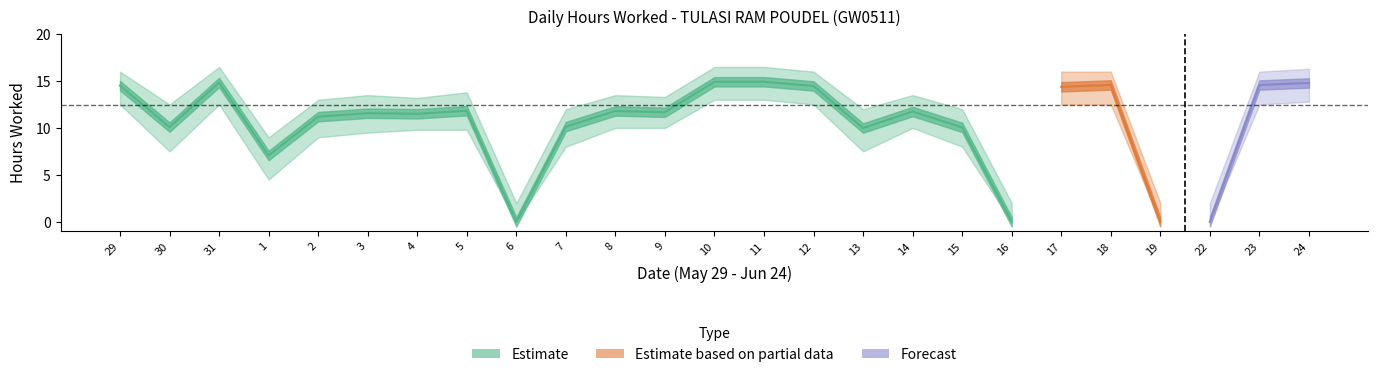

True or false: Lower Band and Hours Worked cross at least once.

False